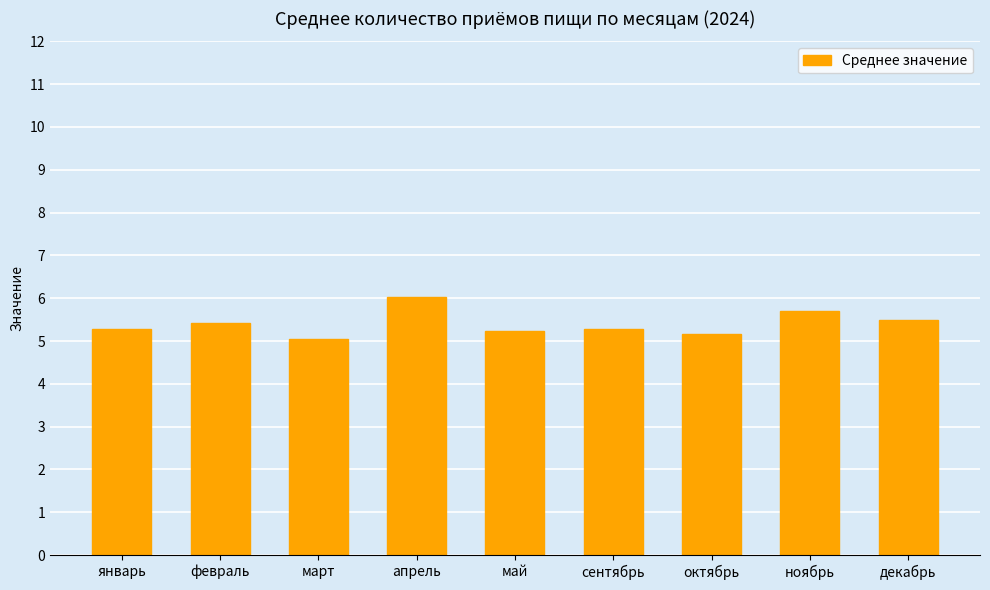

Which has a higher value, март or февраль?

февраль